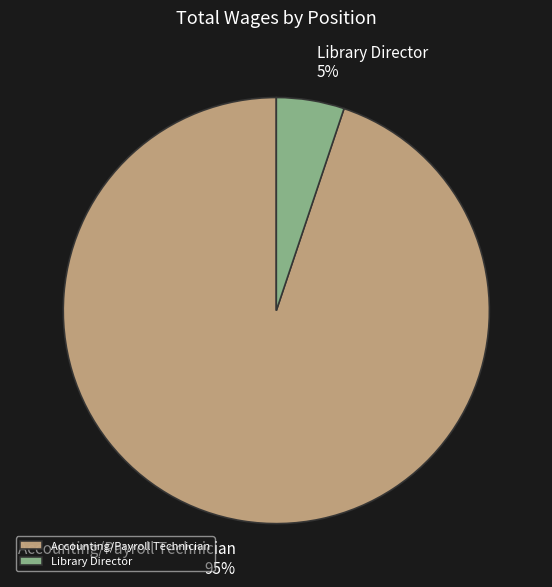

Is there any slice that represents more than half of the pie?

Yes